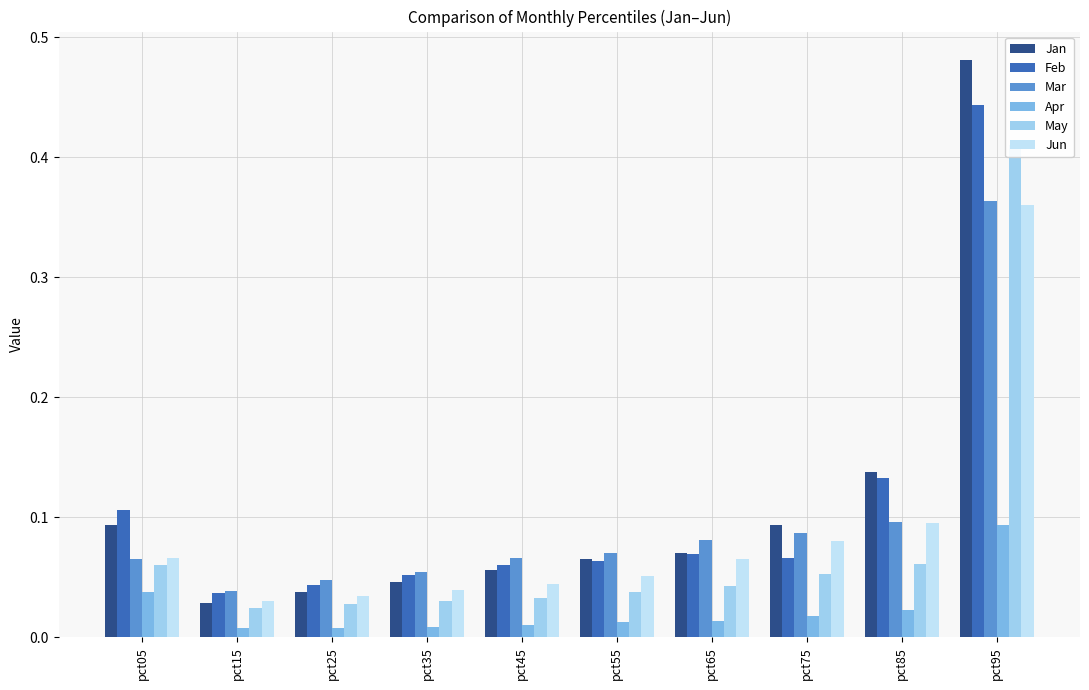

What are all the series names shown in the legend?

Jan, Feb, Mar, Apr, May, Jun